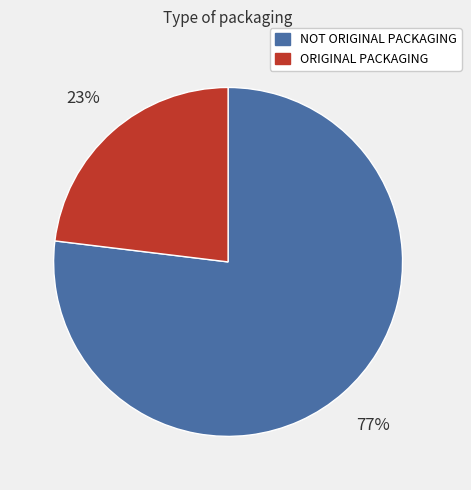

True or false: NOT ORIGINAL PACKAGING accounts for 69% of the total.

False